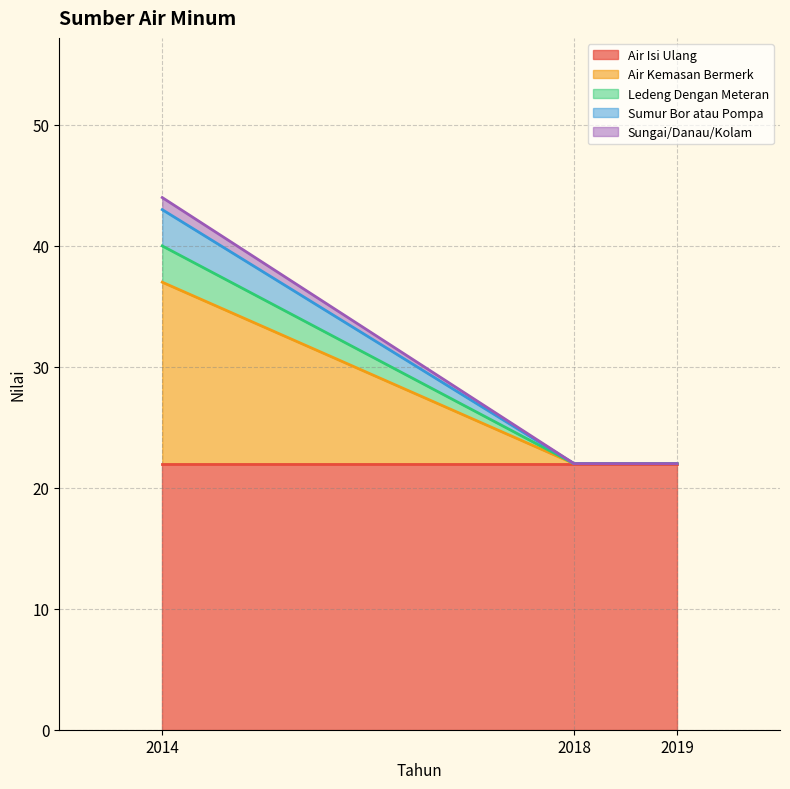

True or false: 2018 has a value of 0 at Lainnya.

True